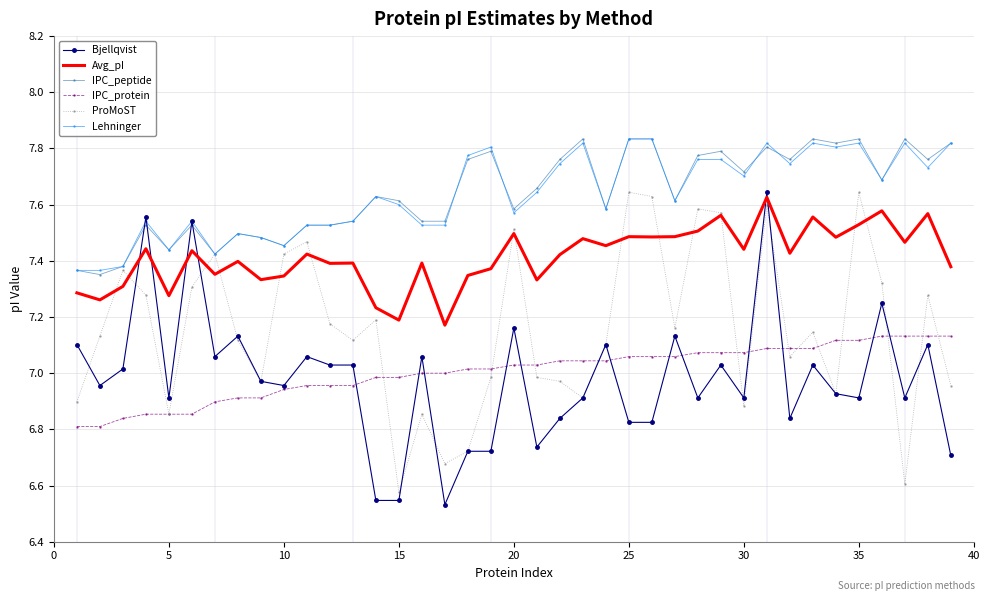

Which series has the widest spread of values?

Bjellqvist